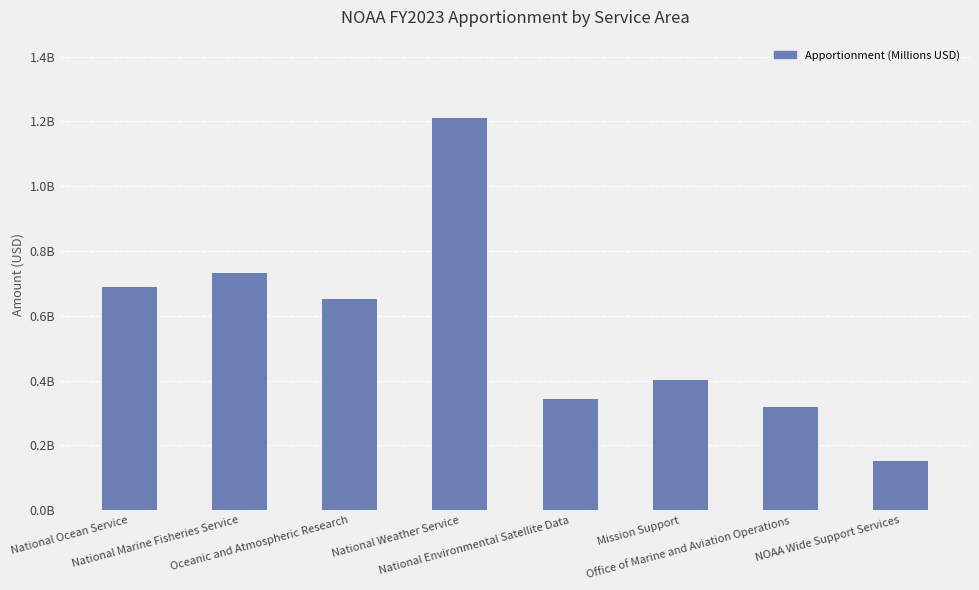

The value at Oceanic and Atmospheric Research is 302207625. True or false?

False